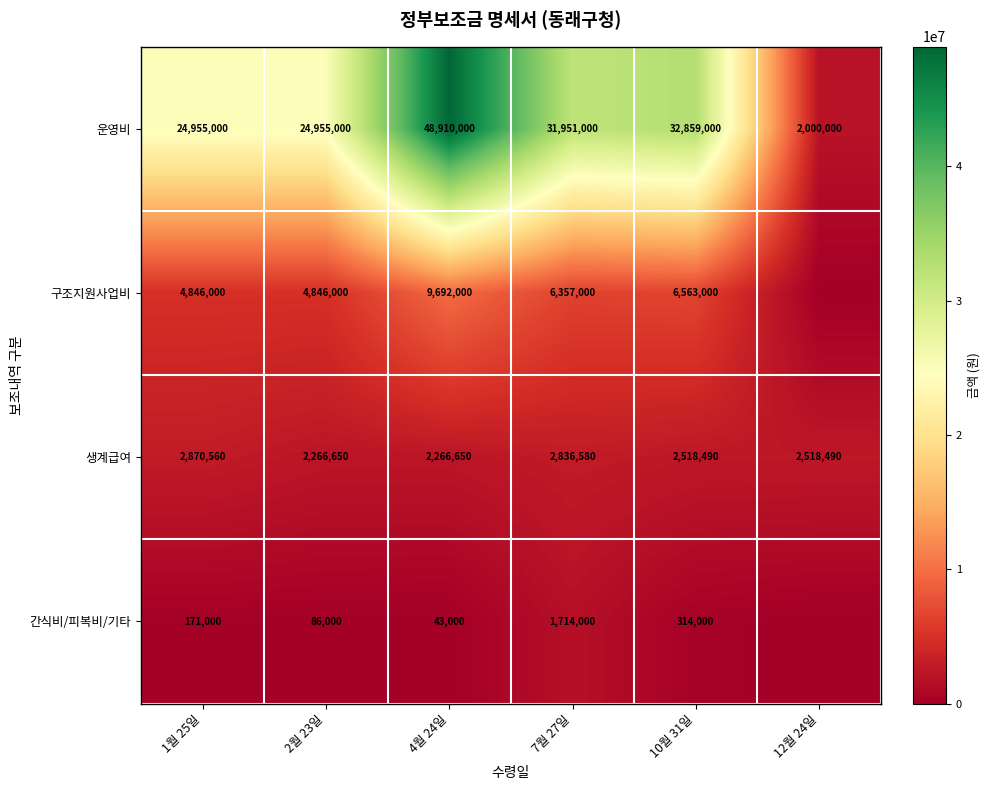

What is the sum of the 운영비 values at 12월 24일 and 10월 31일?

34859000